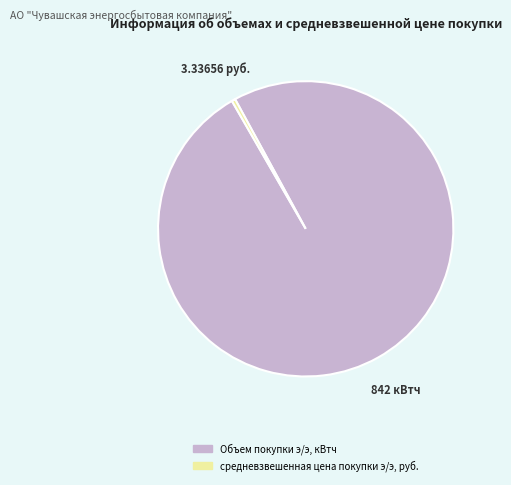

Which category accounts for the majority?

Объем покупки э/э, кВтч